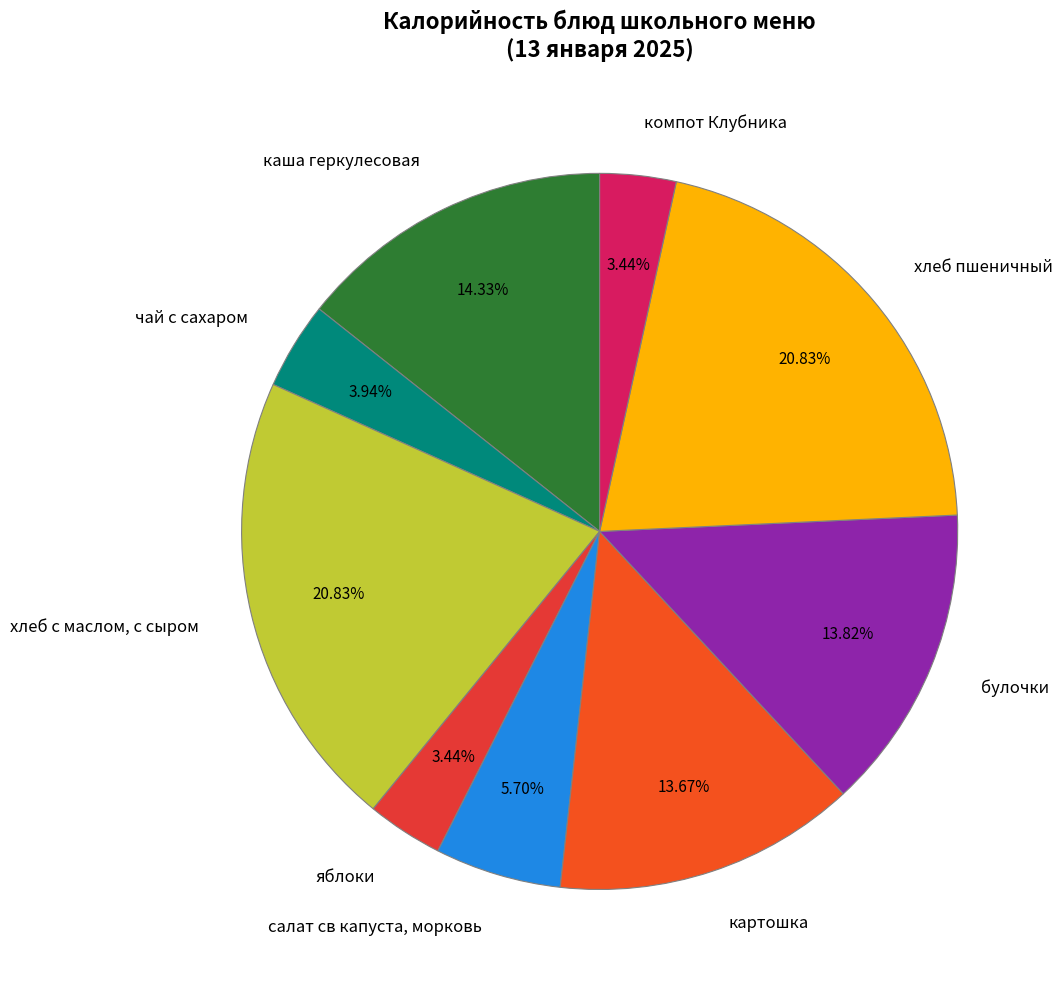

To the nearest percent, what portion does булочки represent?

14%